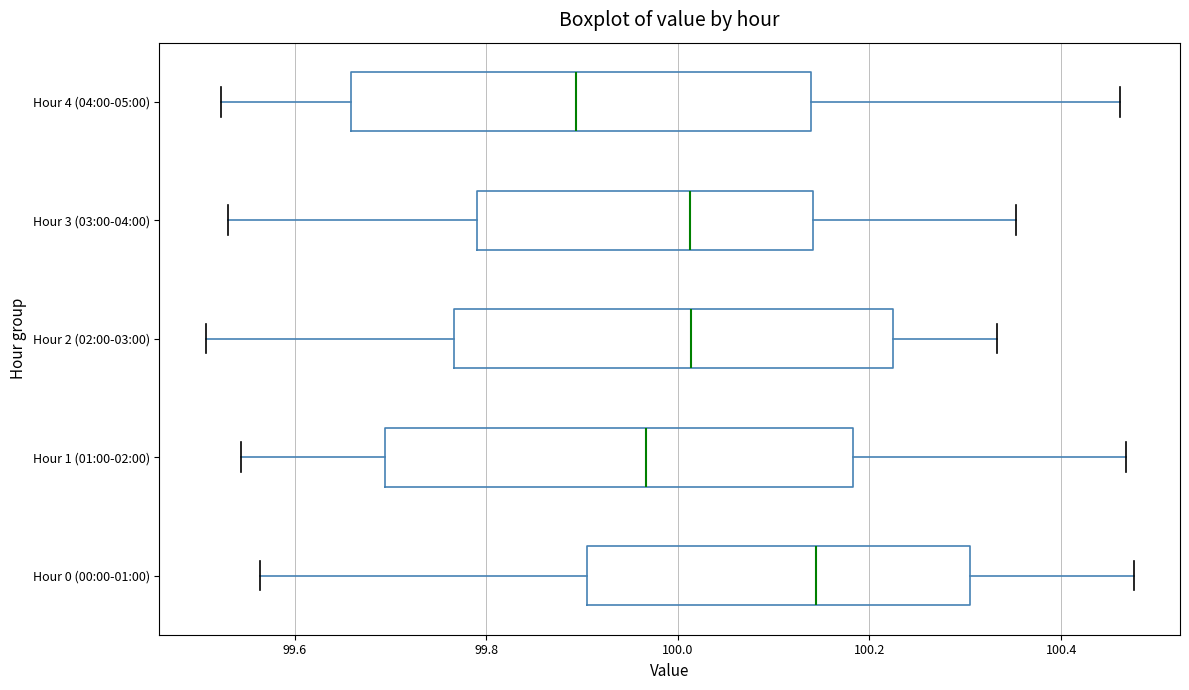

Which box has the furthest to the right median line?

Hour 0 (00:00-01:00)